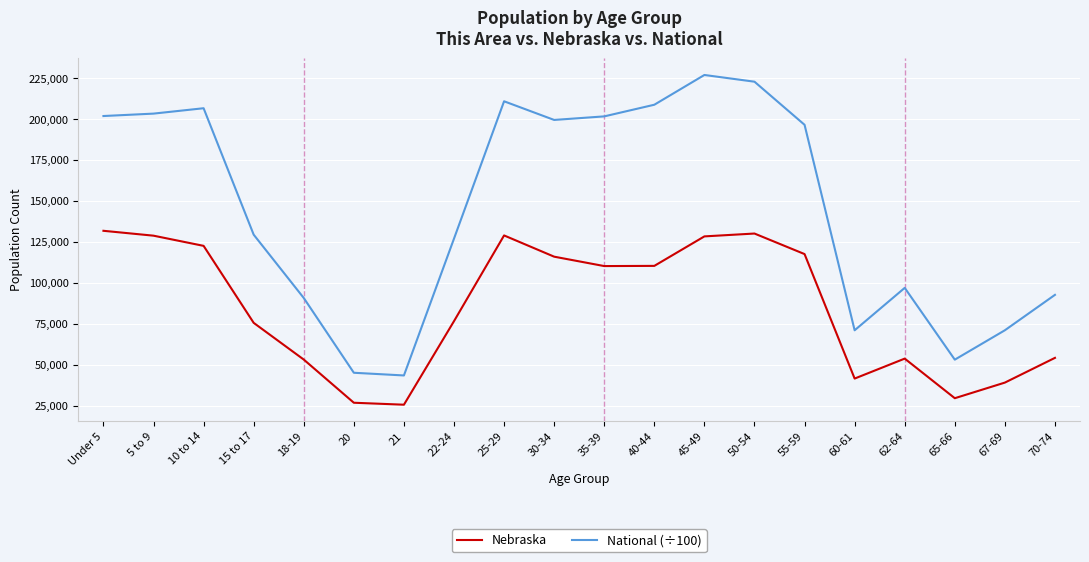

What is the maximum value shown in the chart?

227085.9